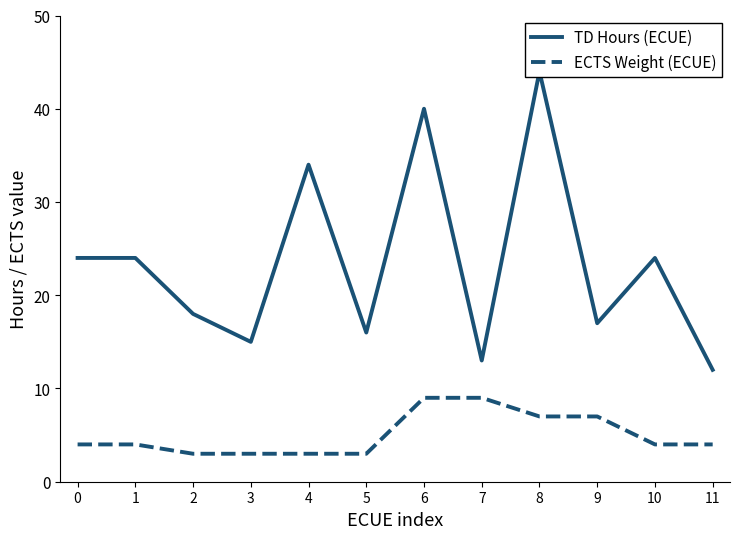

Which series has the largest total across all categories?

TD Hours (ECUE)